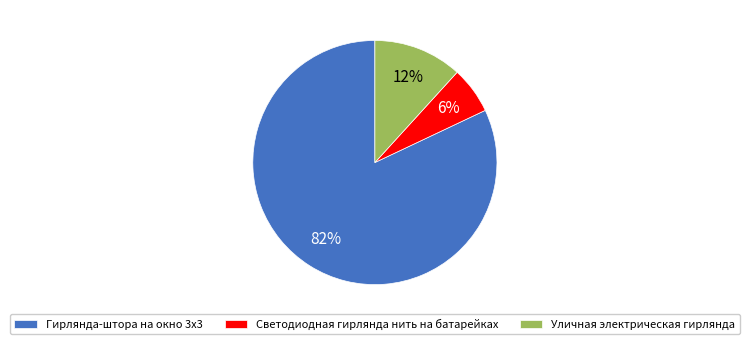

The Гирлянда-штора на окно 3х3 slice represents 91% of the pie. True or false?

False